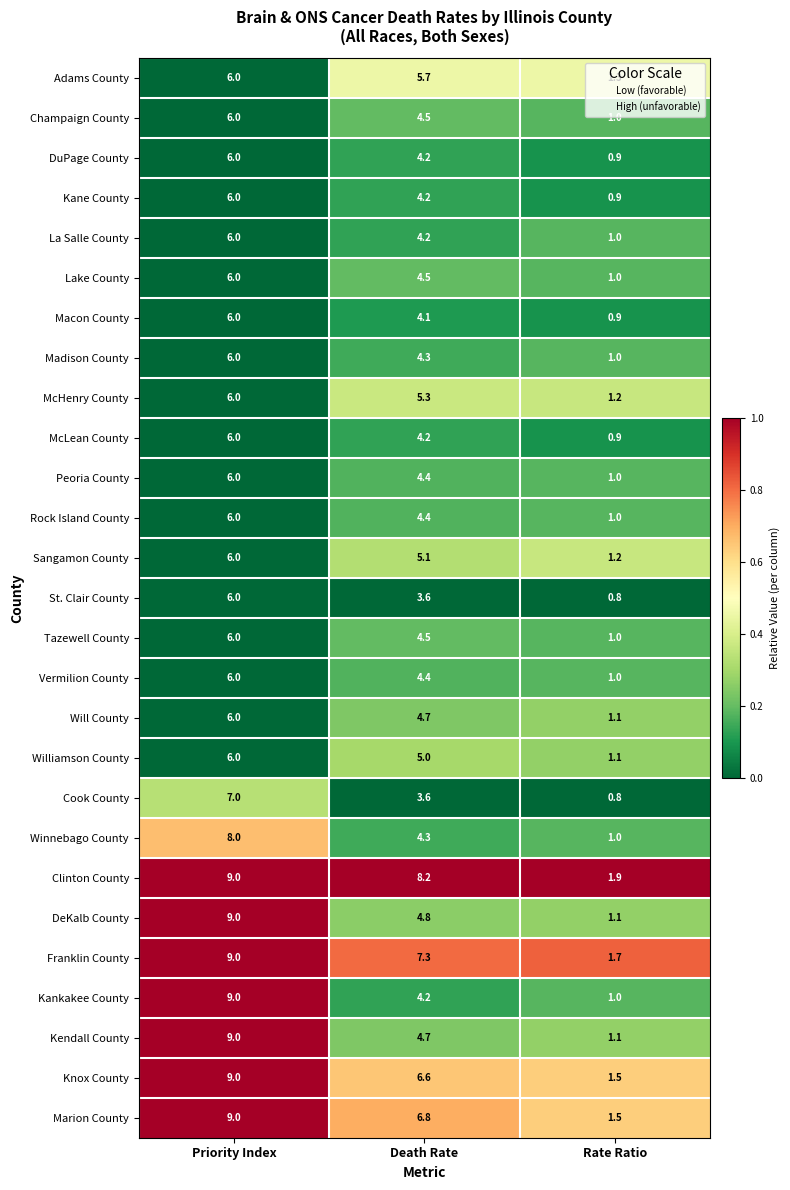

What is the difference between the highest and lowest values at Priority Index?

3.0